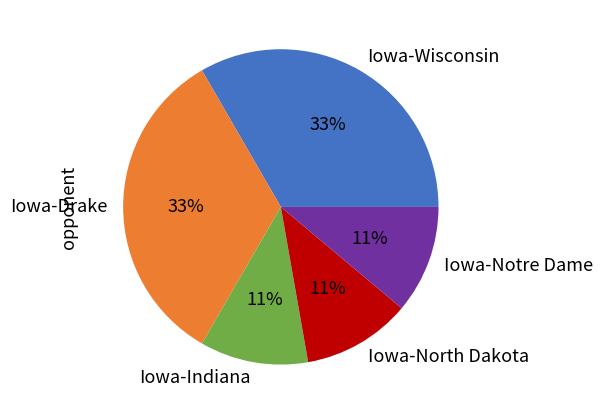

To the nearest percent, what is the average slice percentage?

20%